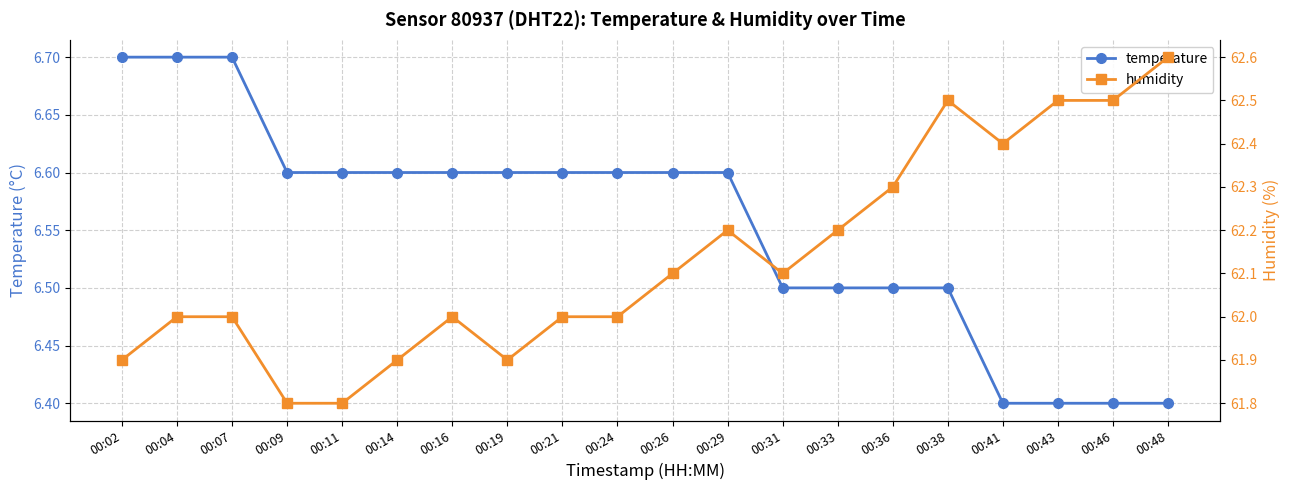

The value of temperature at 00:14 is 4.2. True or false?

False